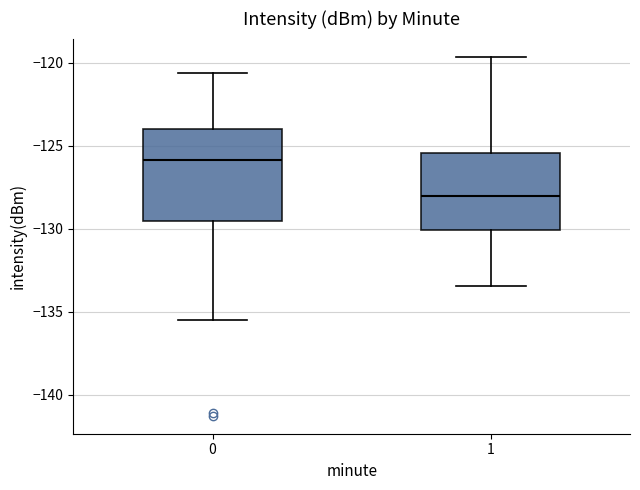

Where does the upper whisker of the box at x = 1 end on the y-axis? The values are not printed on the chart, so give them approximately, as read against the axis.

-119.5